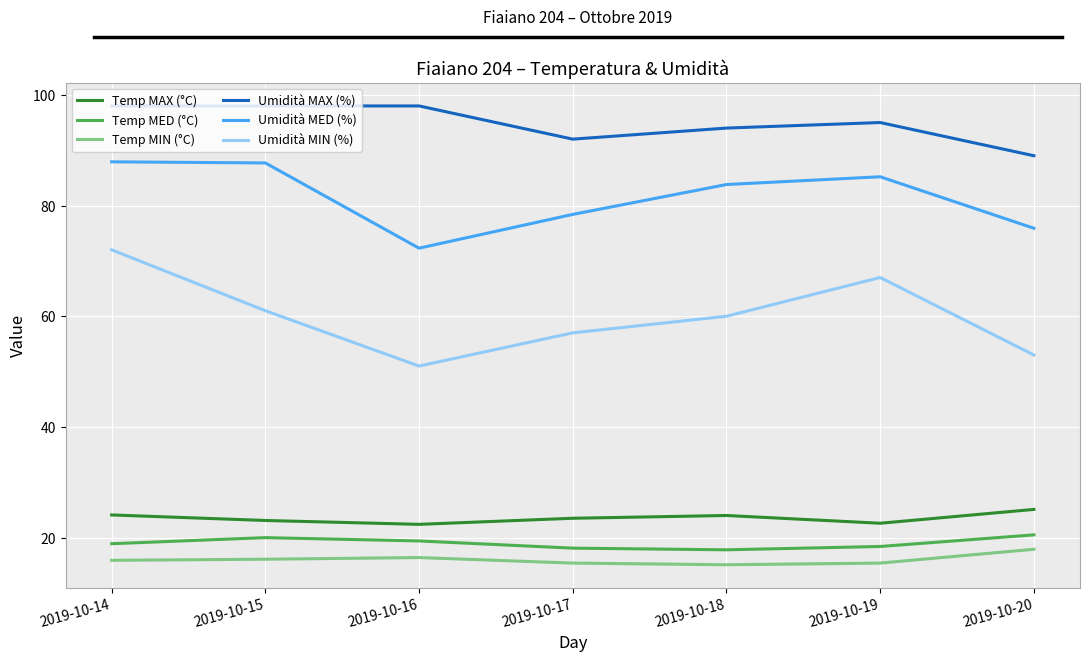

Which series has the widest spread of values?

Umidità MIN (%)